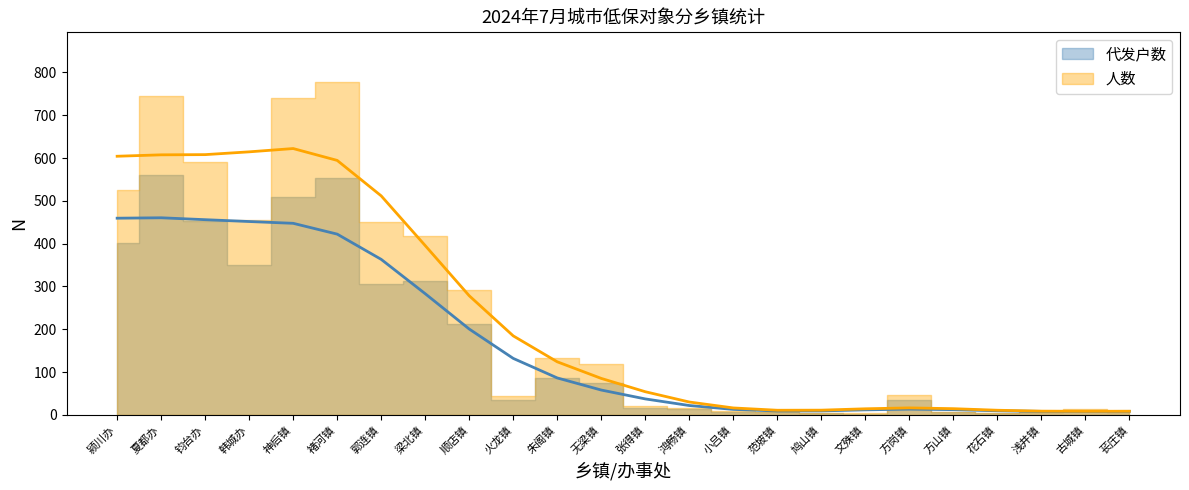

List the series in order of their peak value, highest first.

人数, 代发户数